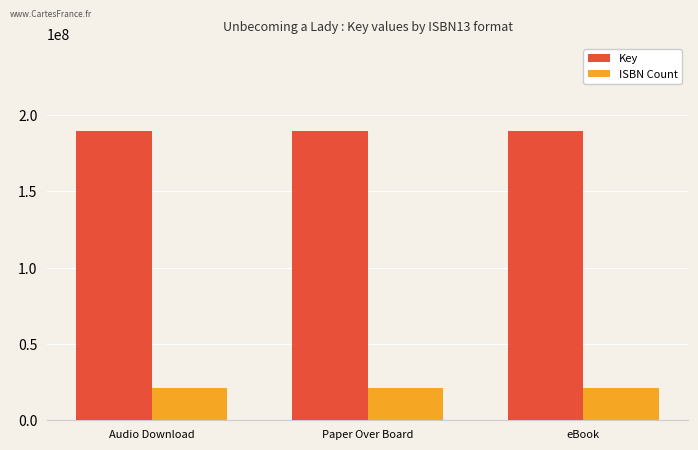

Rank the series by their maximum value, from lowest to highest.

ISBN Count, Key